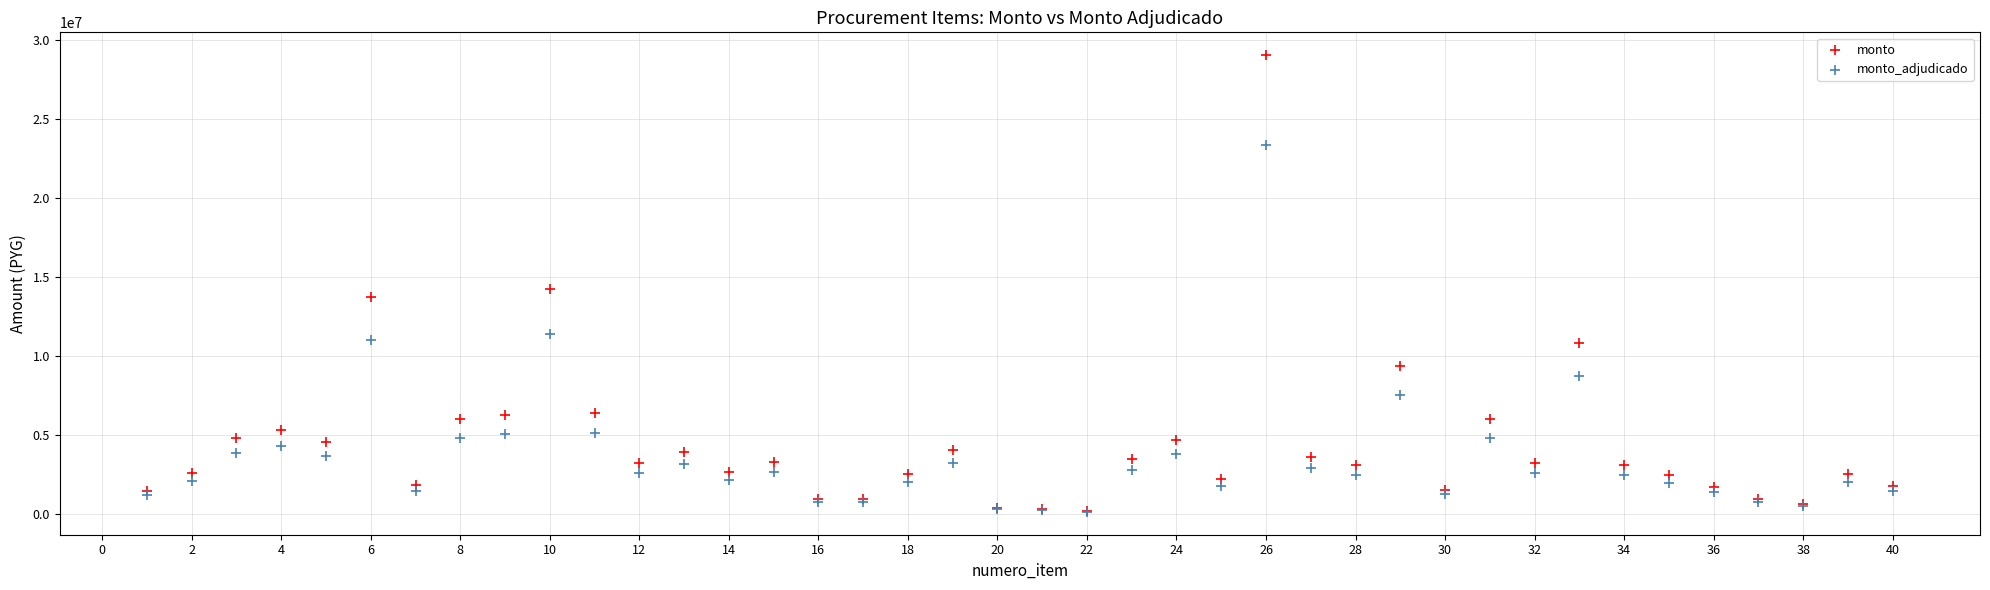

What are all the series names shown in the legend?

monto, monto_adjudicado